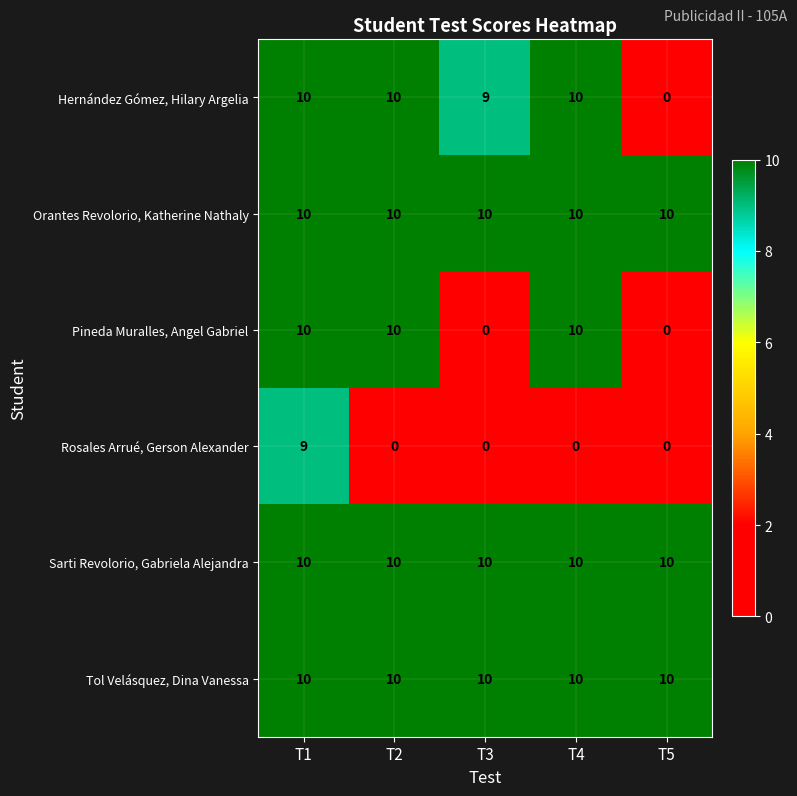

Count the number of data series in this chart.

6